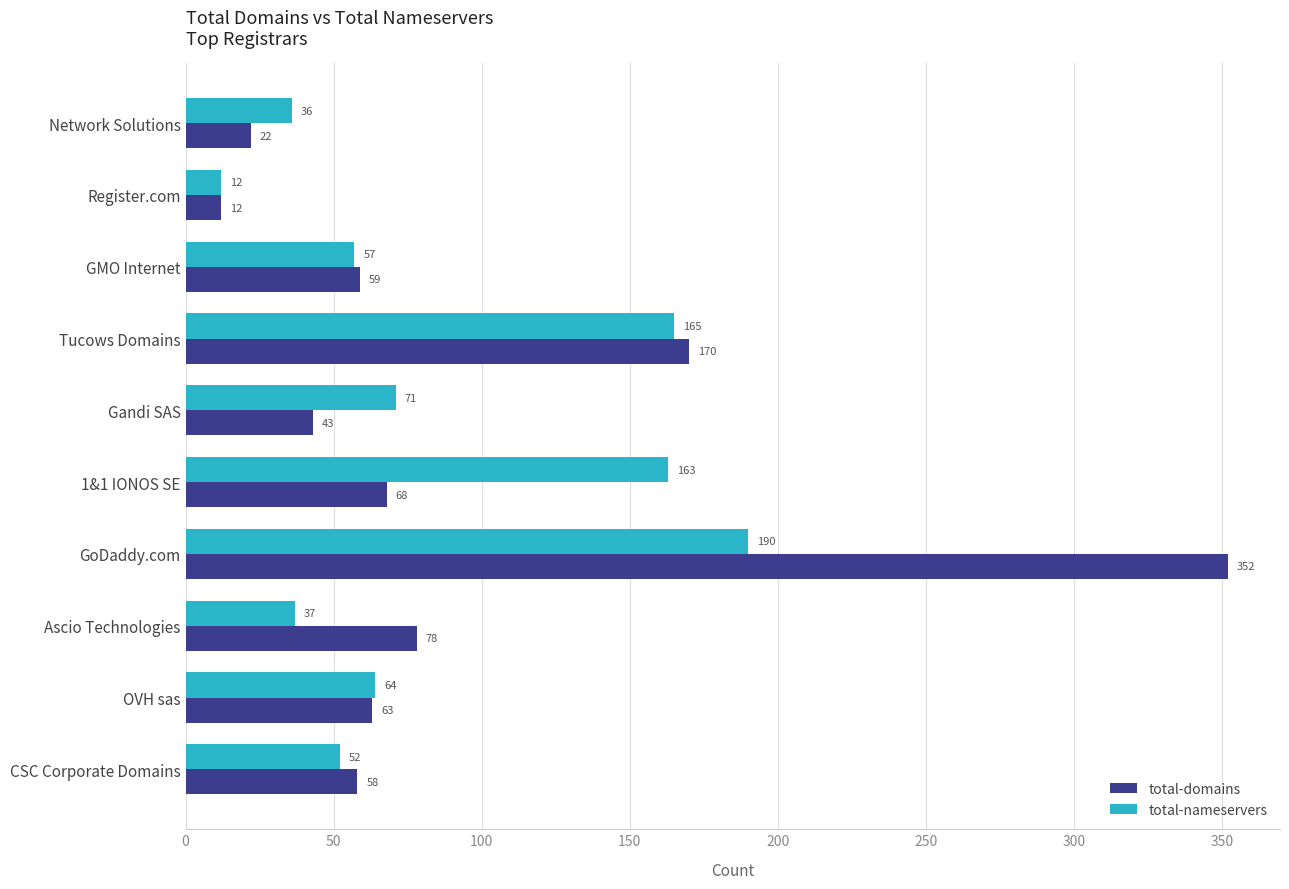

Where is total-domains nearest to the value 182?

Tucows Domains